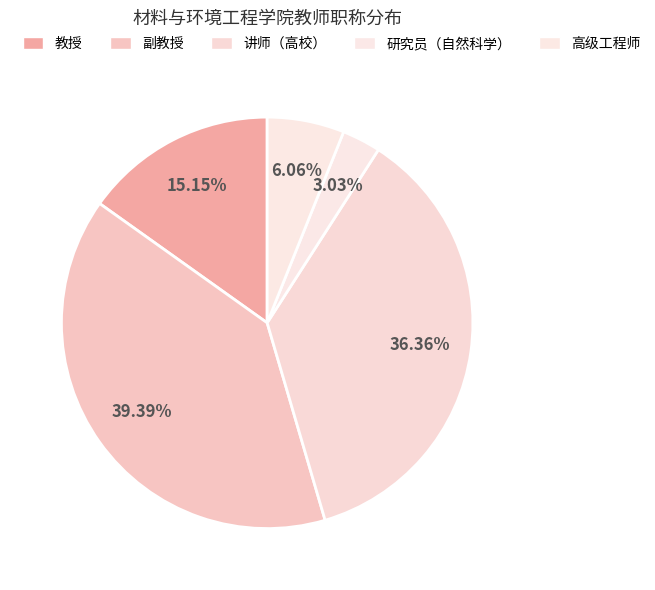

Rank the categories by value from highest to lowest.

副教授, 讲师（高校）, 教授, 高级工程师, 研究员（自然科学）